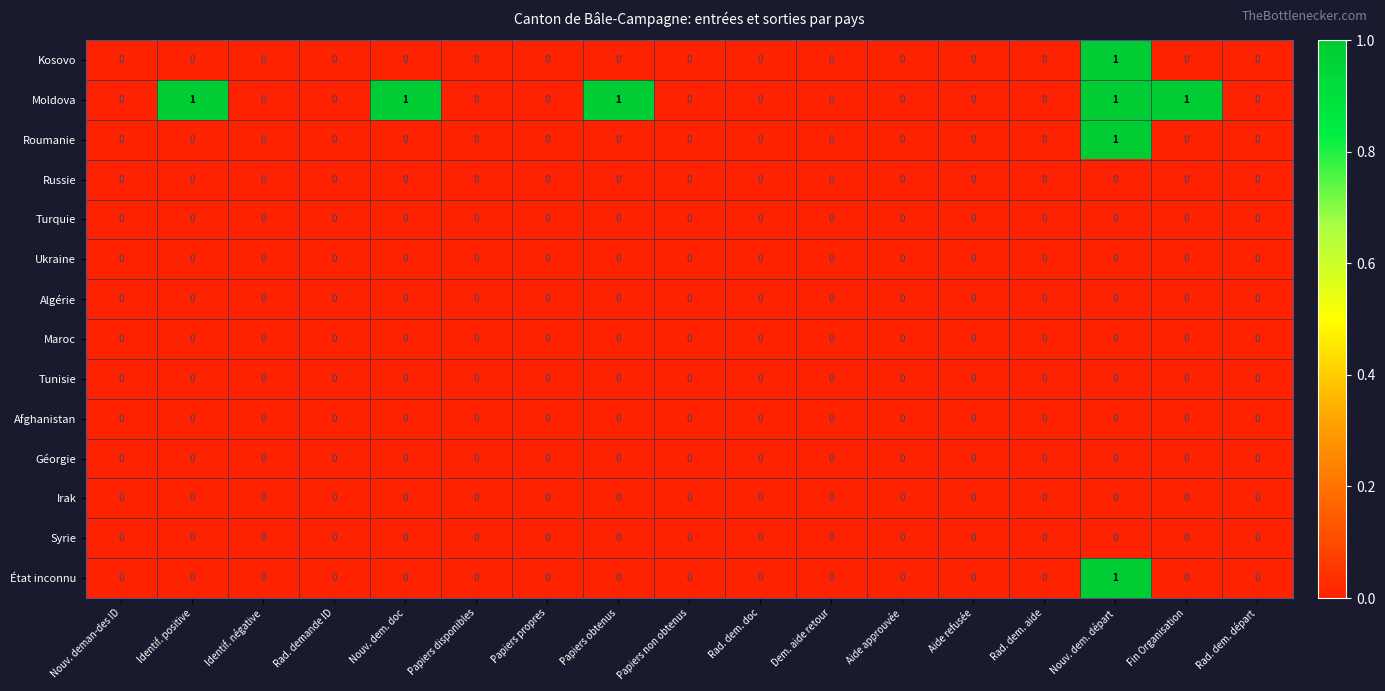

Which series has the largest total across all categories?

Moldova